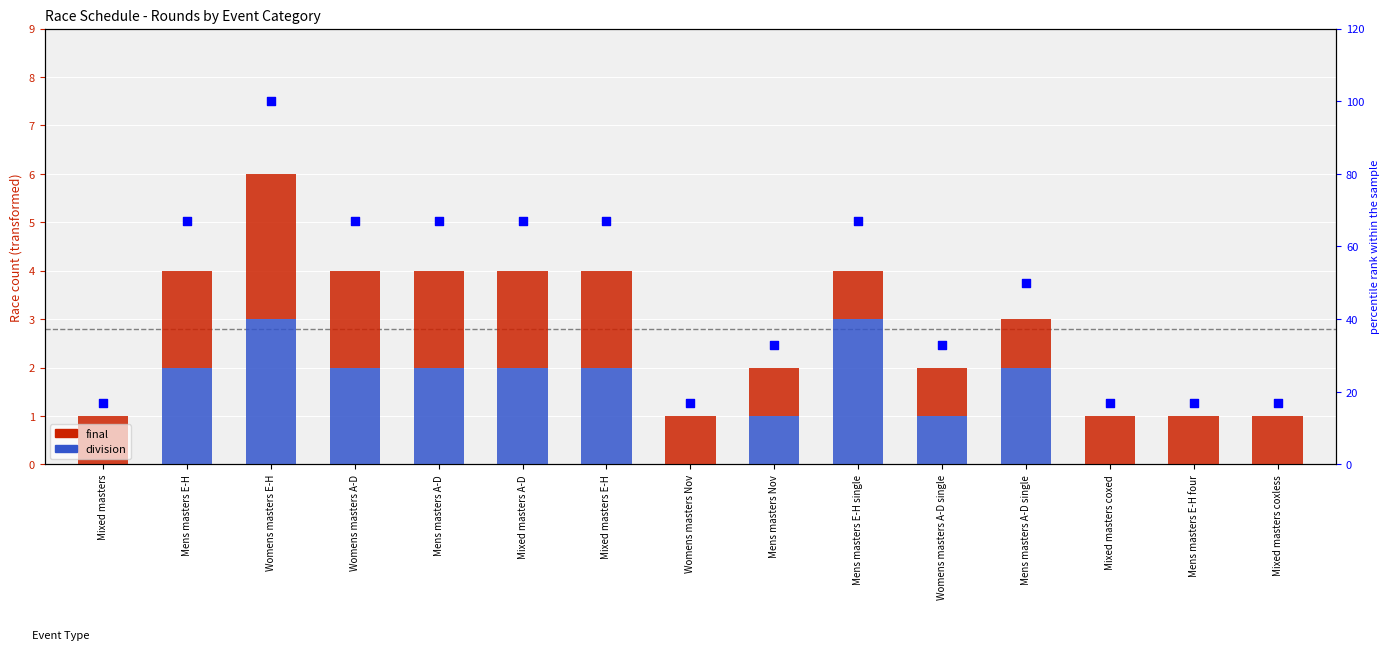

Which series reaches the minimum Y coordinate?

division